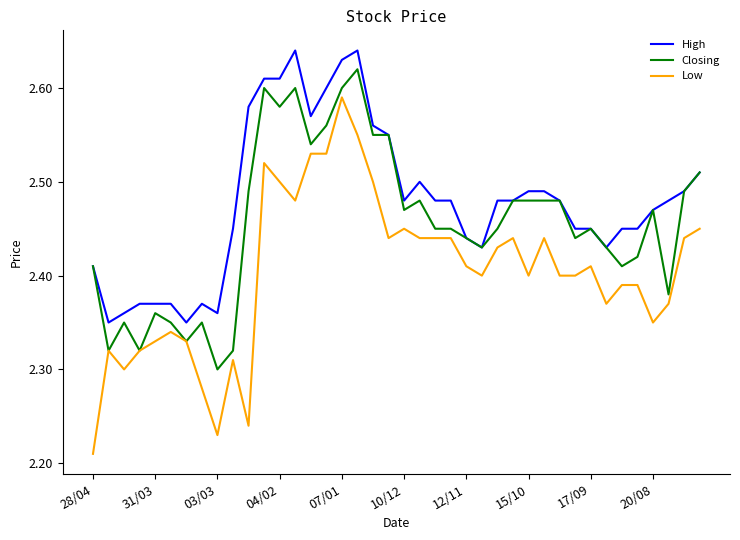

Which series has the largest total across all categories?

High